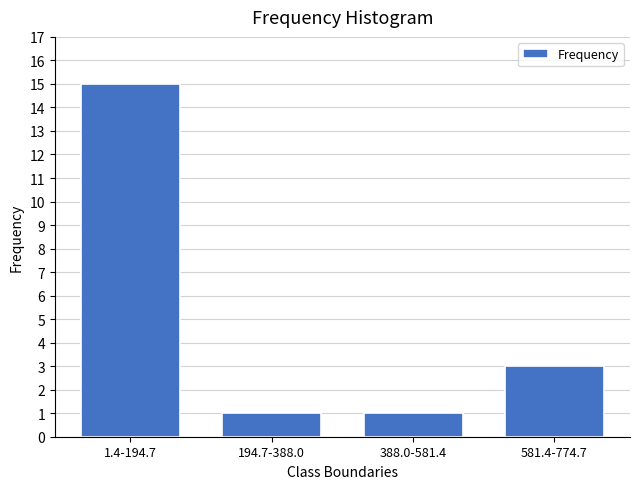

Reading left to right, list all the values displayed in this chart.

15	1	1	3